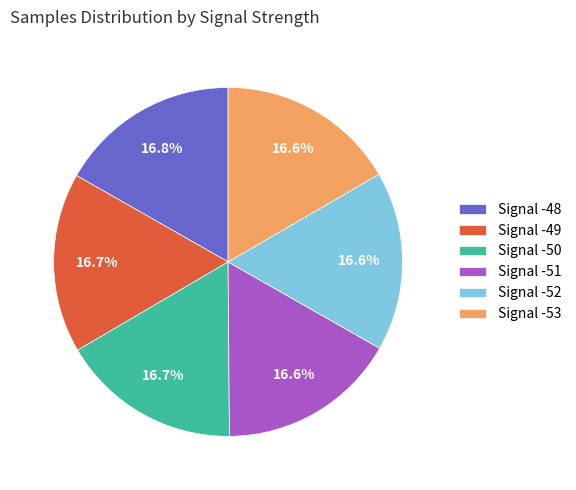

Is there a majority slice in this chart?

No